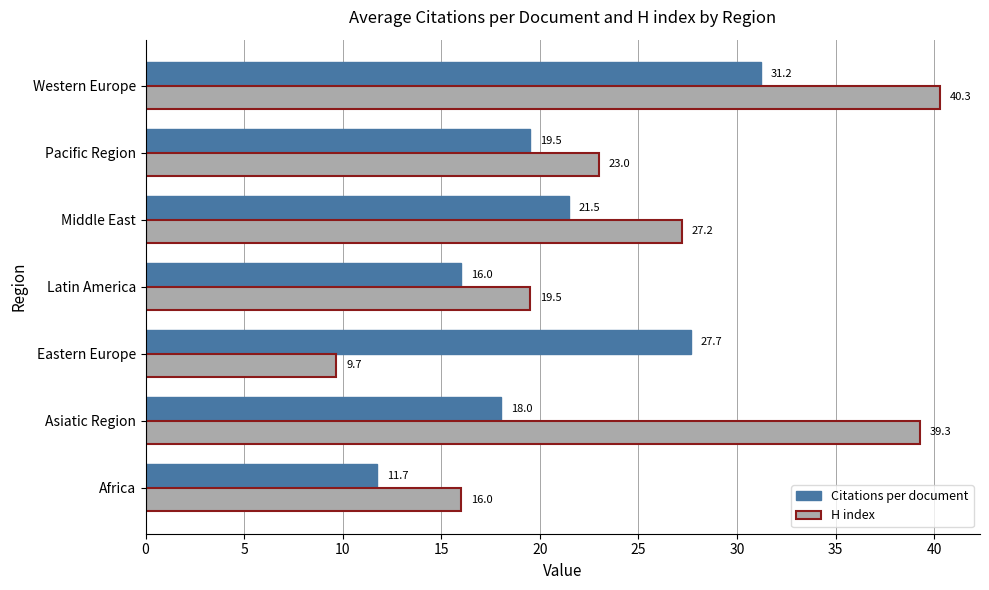

Which series has the largest range (max minus min)?

H index